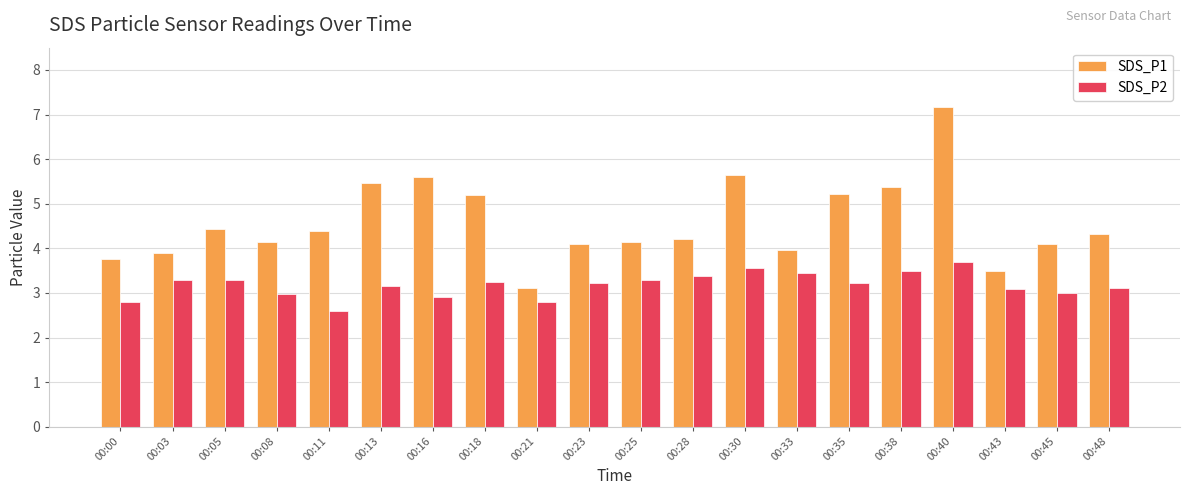

What is the greatest value displayed?

7.2